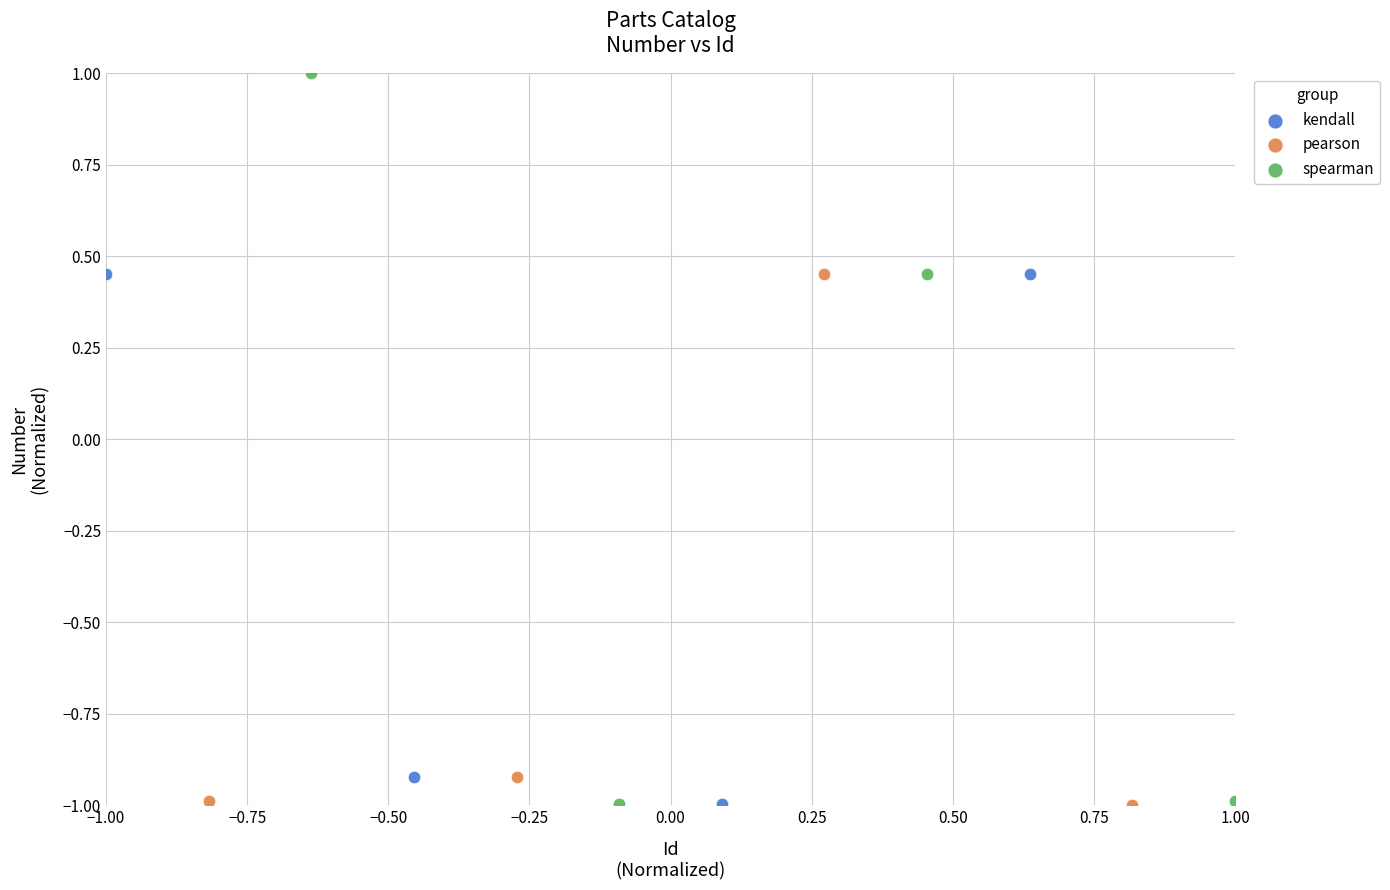

Which series has the widest spread of Y values?

spearman